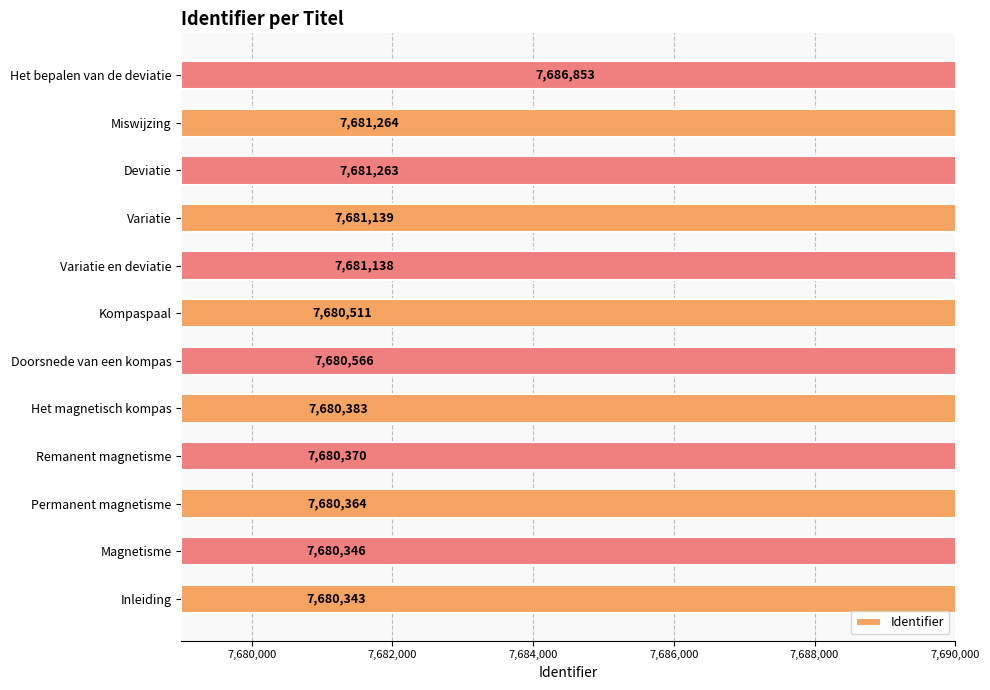

Is it true that the value at Doorsnede van een kompas is 4282200?

False